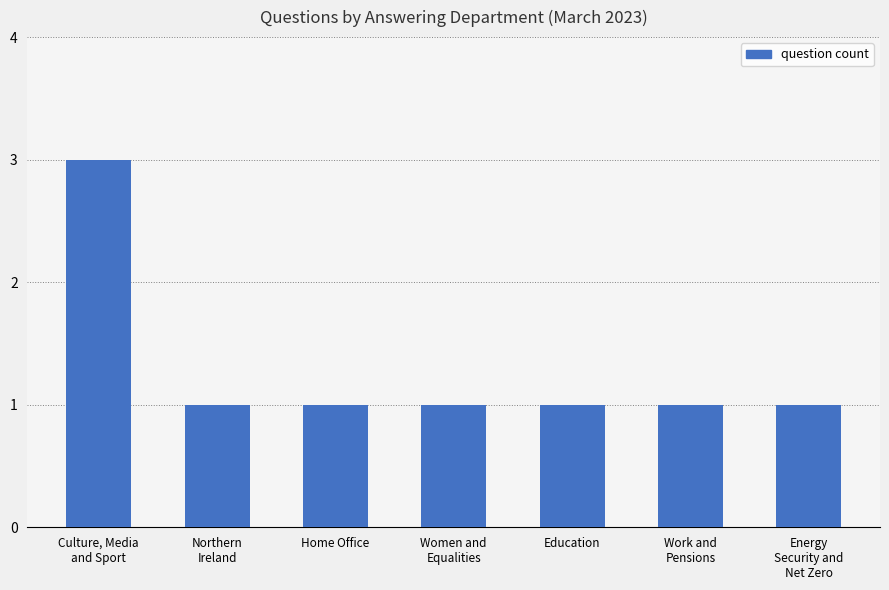

The chart shows a value of 0 at Home Office. True or false?

False